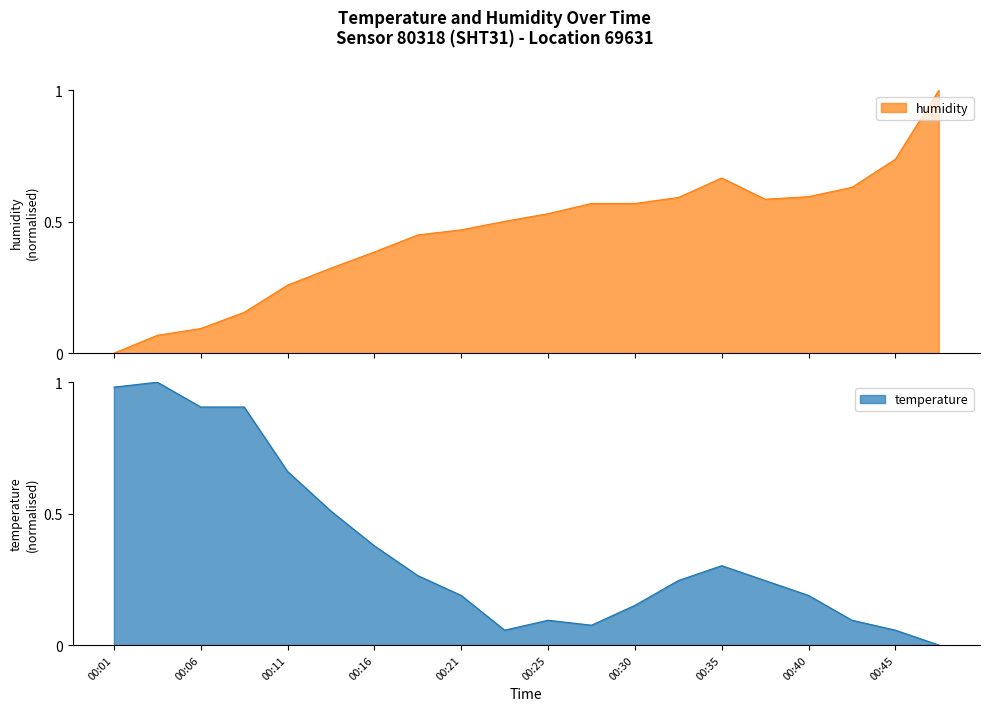

Which label corresponds to the largest value in the chart?

00:04